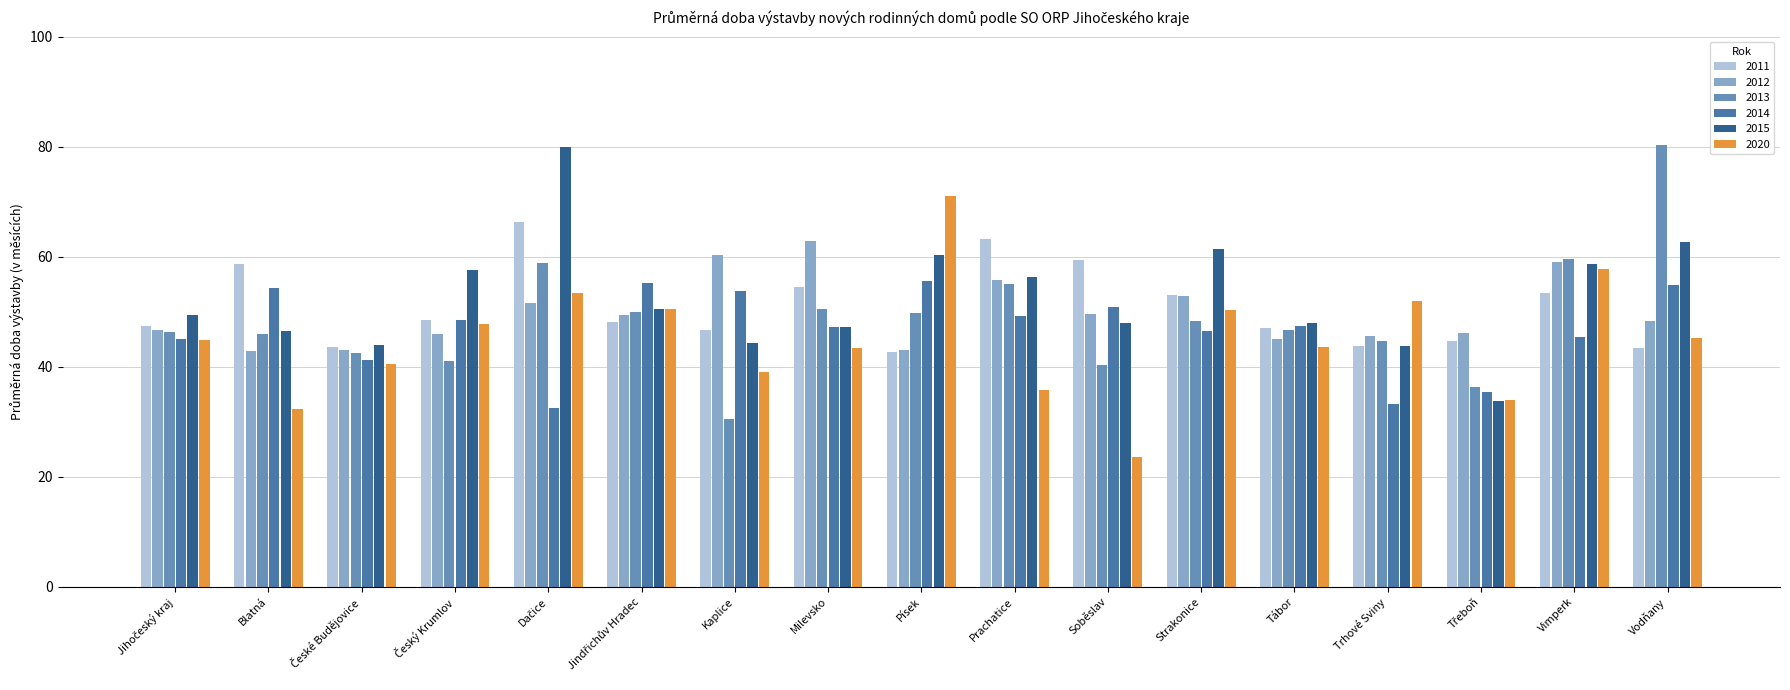

Which series has the largest total across all categories?

2015